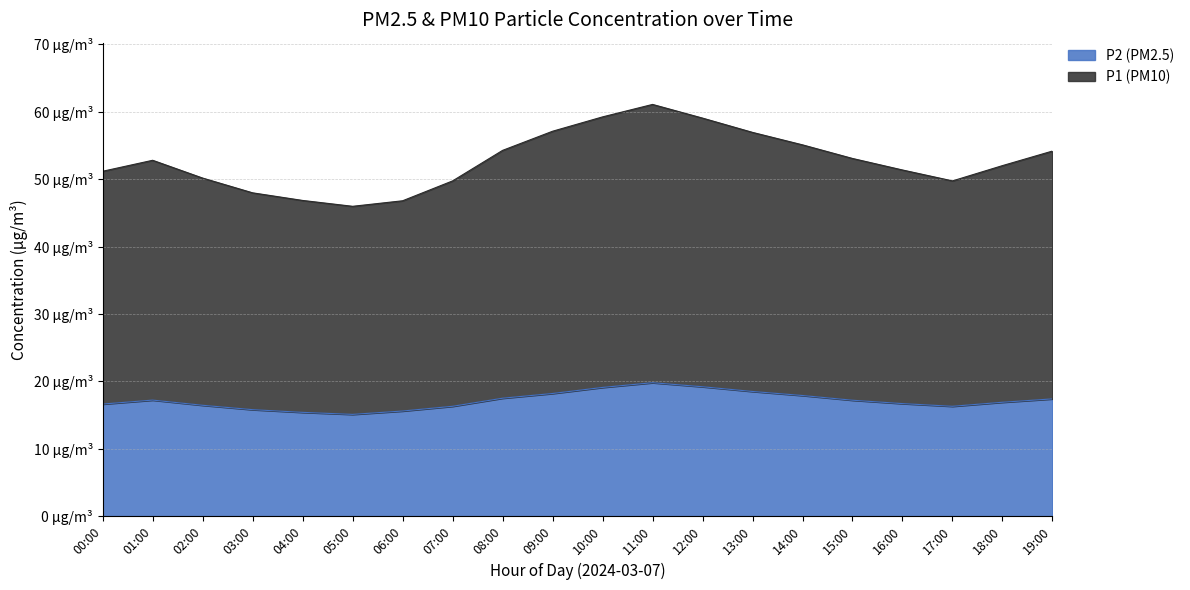

Reading left to right, what are all the values shown in this chart?

P1: 00:00=51.2	01:00=52.8	02:00=50.2	03:00=48.0	04:00=46.9	05:00=46.0	06:00=46.8	07:00=49.8	08:00=54.3	09:00=57.1	10:00=59.2	11:00=61.1	12:00=59.1	13:00=57.0	14:00=55.1	15:00=53.1	16:00=51.4	17:00=49.8	18:00=52.0	19:00=54.2
P2: 00:00=16.6	01:00=17.2	02:00=16.4	03:00=15.8	04:00=15.4	05:00=15.1	06:00=15.6	07:00=16.3	08:00=17.5	09:00=18.2	10:00=19.1	11:00=19.8	12:00=19.2	13:00=18.5	14:00=17.9	15:00=17.2	16:00=16.7	17:00=16.3	18:00=16.9	19:00=17.4